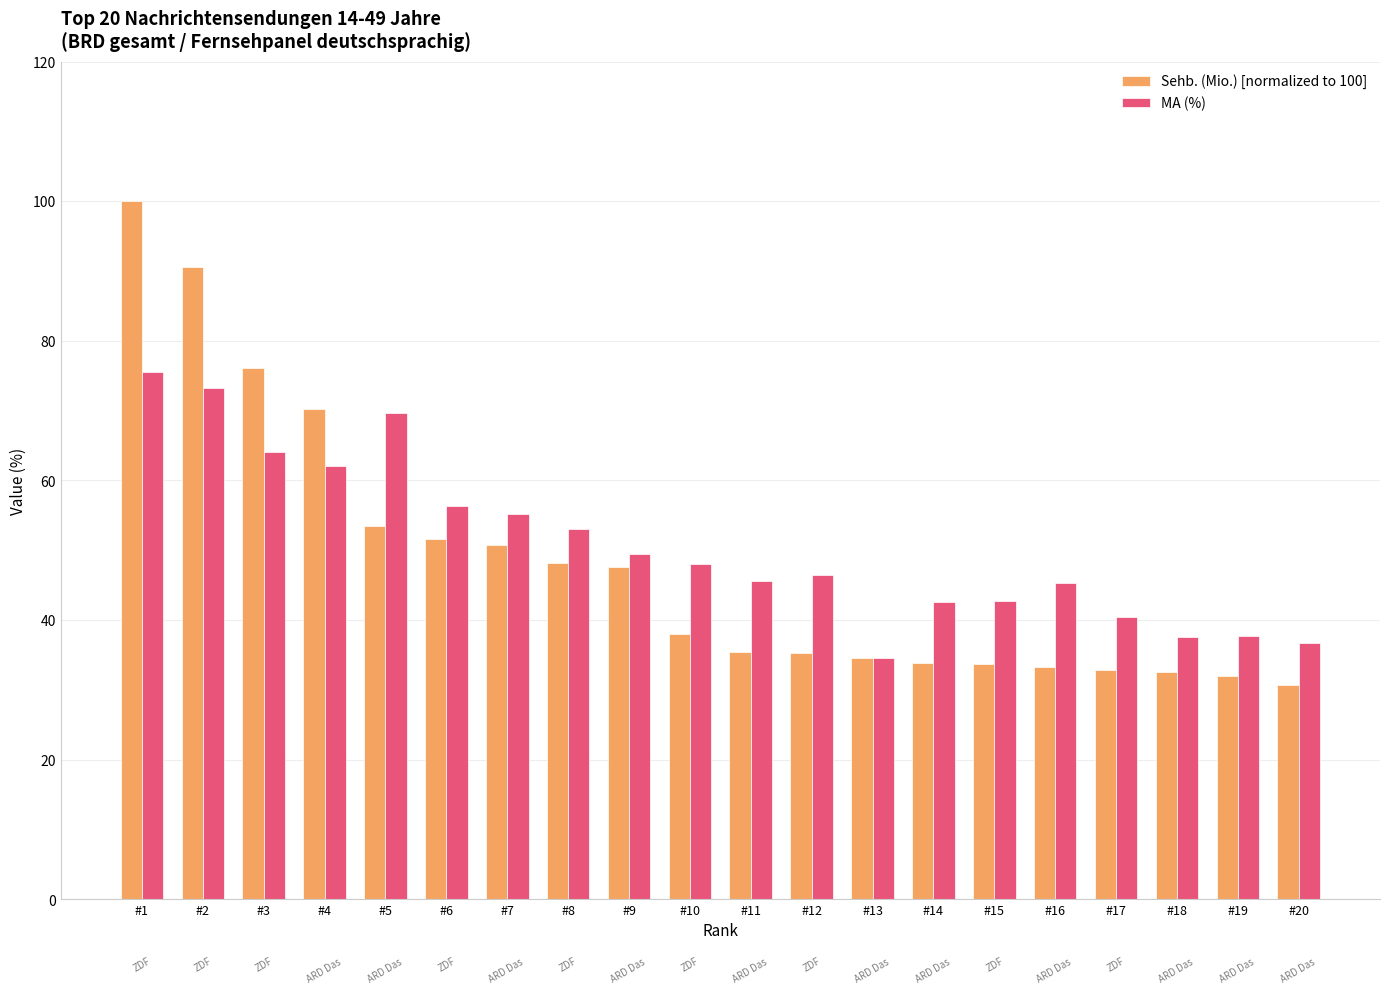

Rank the series by their maximum value, from lowest to highest.

MA (%), Sehb. (Mio.) [normalized to 100]